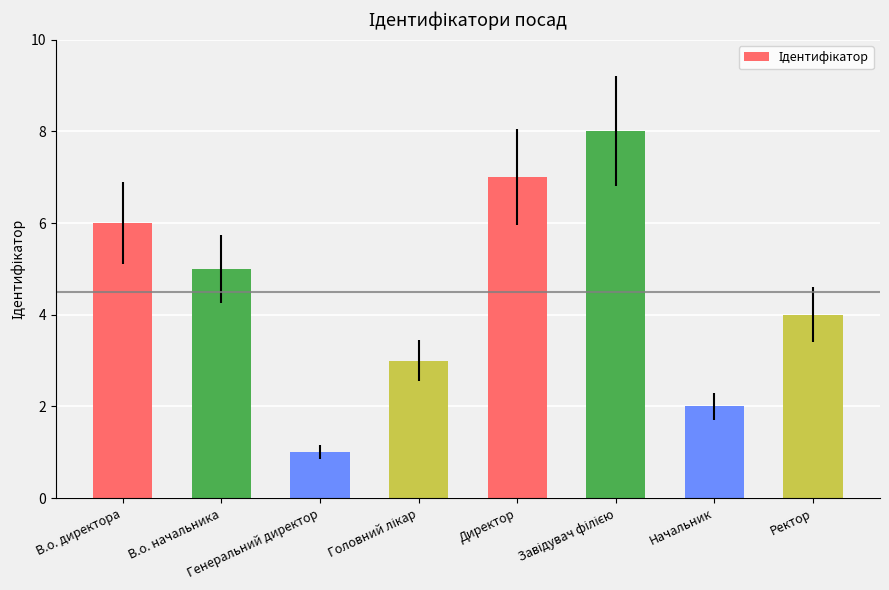

The value at Начальник is 2. True or false?

True